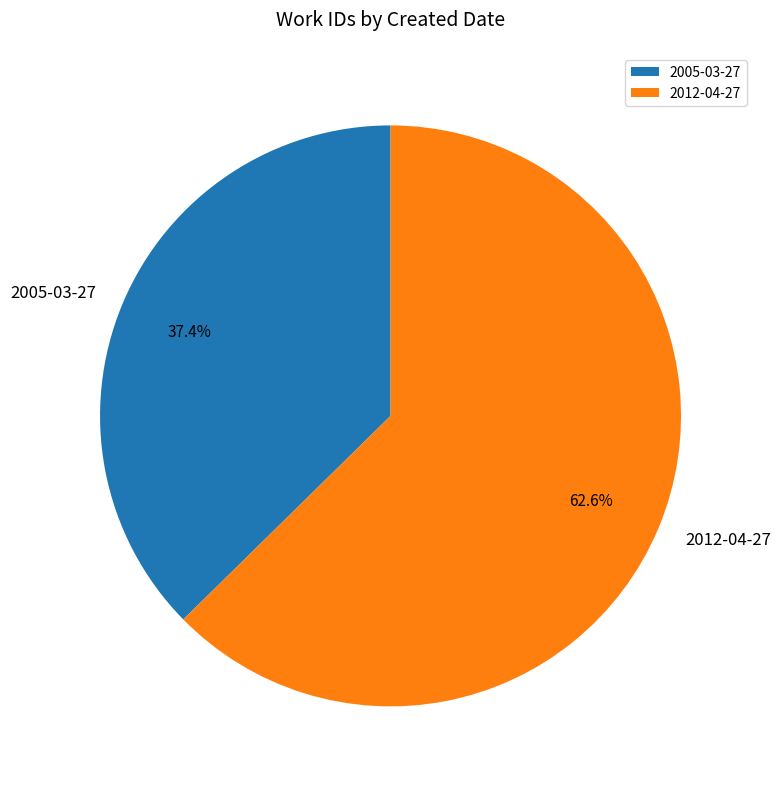

To the nearest percent, what is the combined percentage of 2012-04-27 and 2005-03-27?

100%